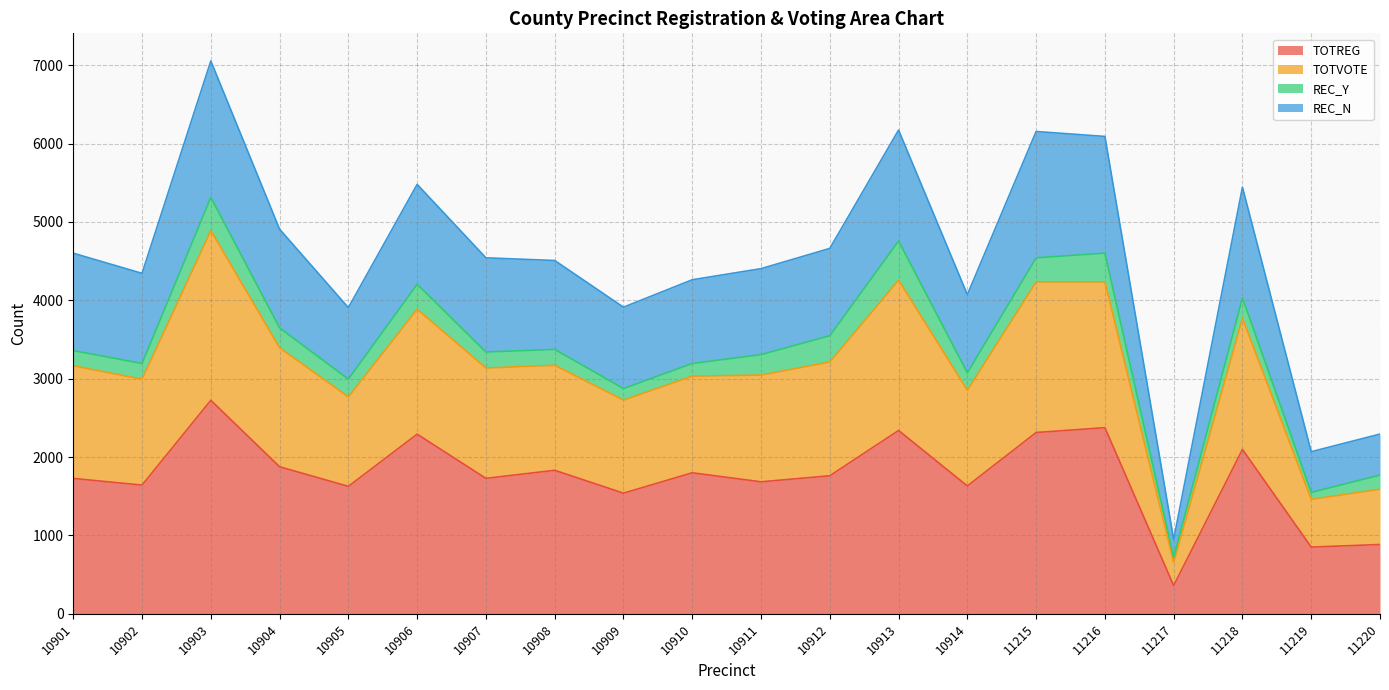

At which category is the sum across all series the highest?

10903